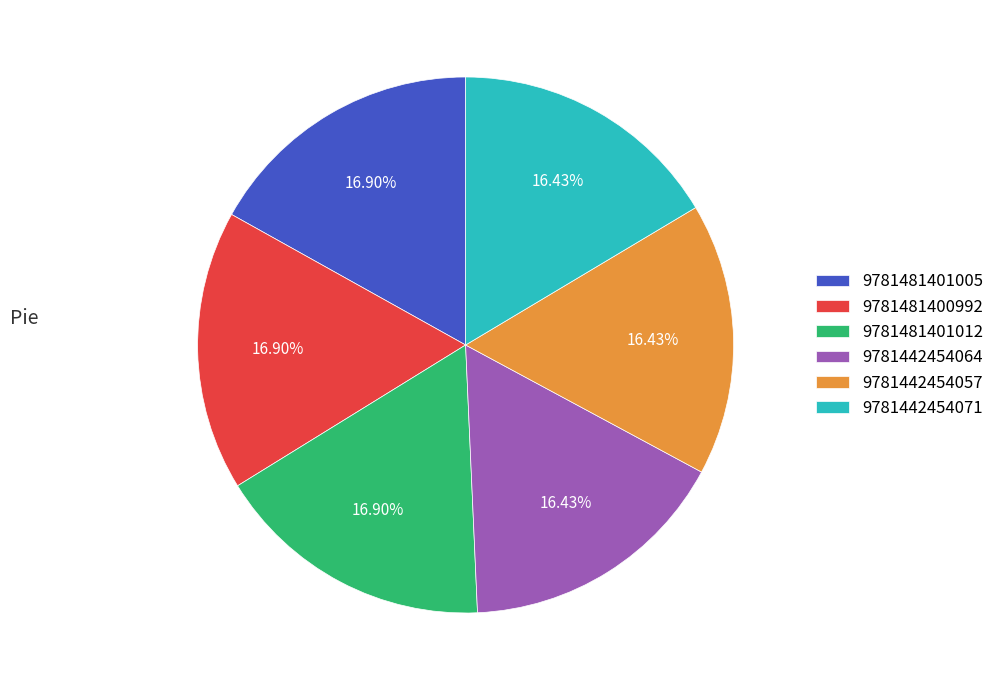

Does any single category account for the majority?

No